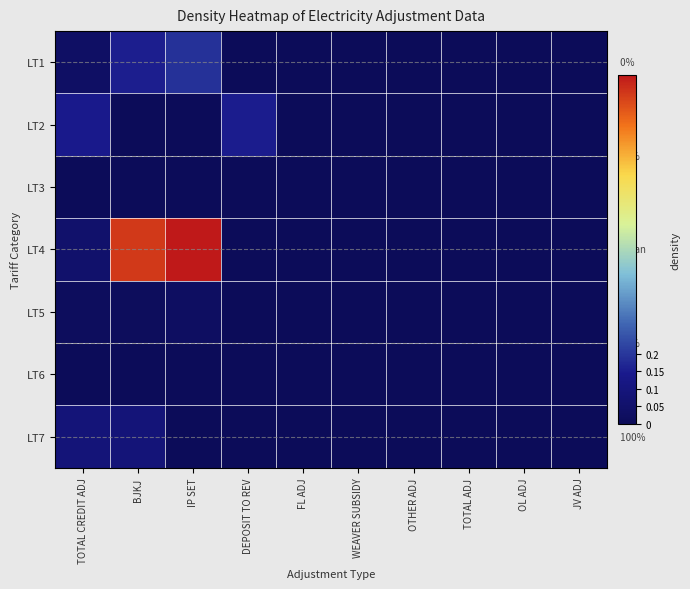

At how many categories does at least one series exceed 0?

4